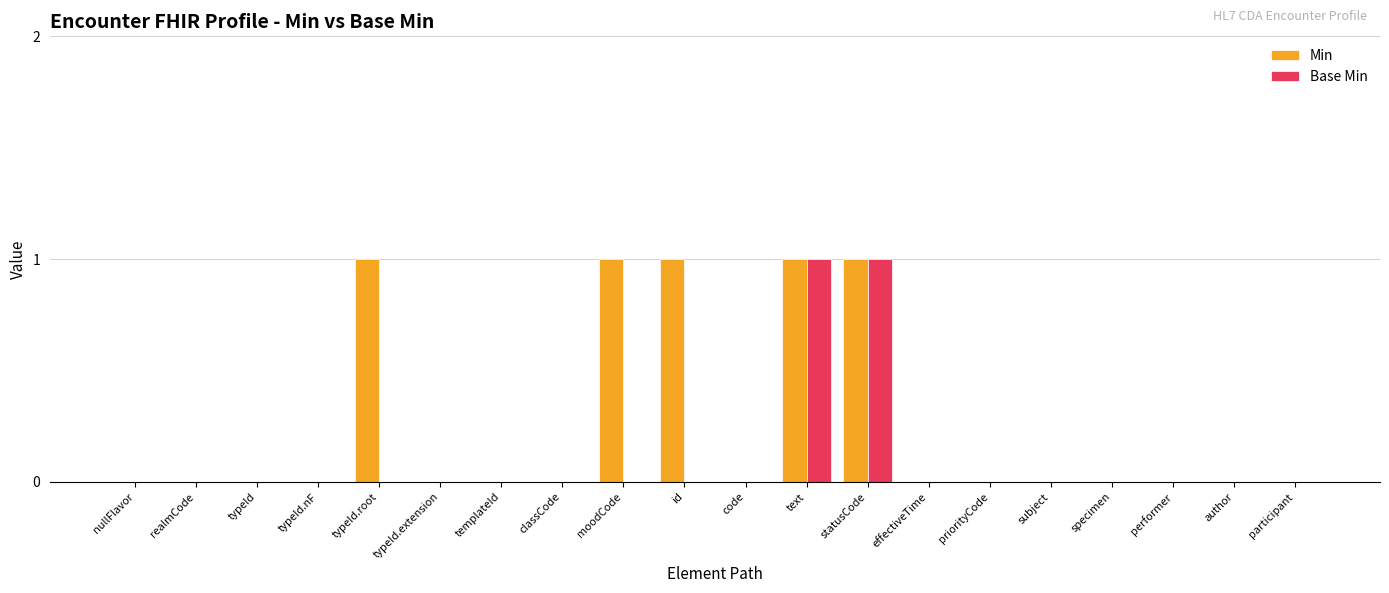

What is the maximum value shown in the chart?

1